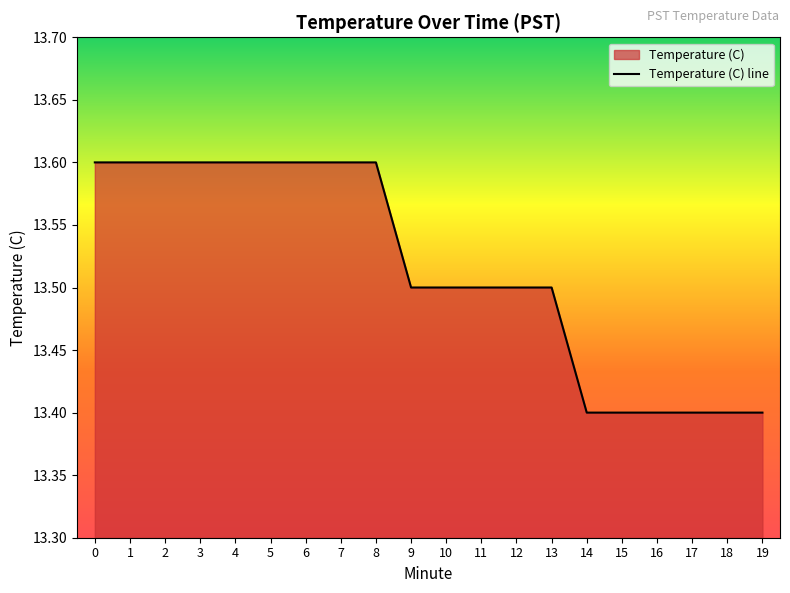

Approximately how many times larger is the value at 2 compared to 13?

1.0